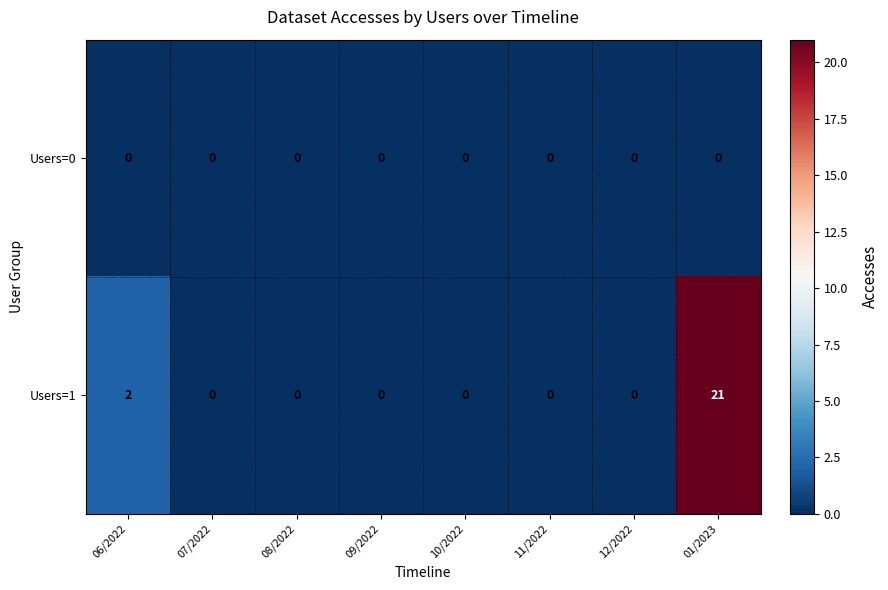

List the series in order of their peak value, lowest first.

Users=0, Users=1